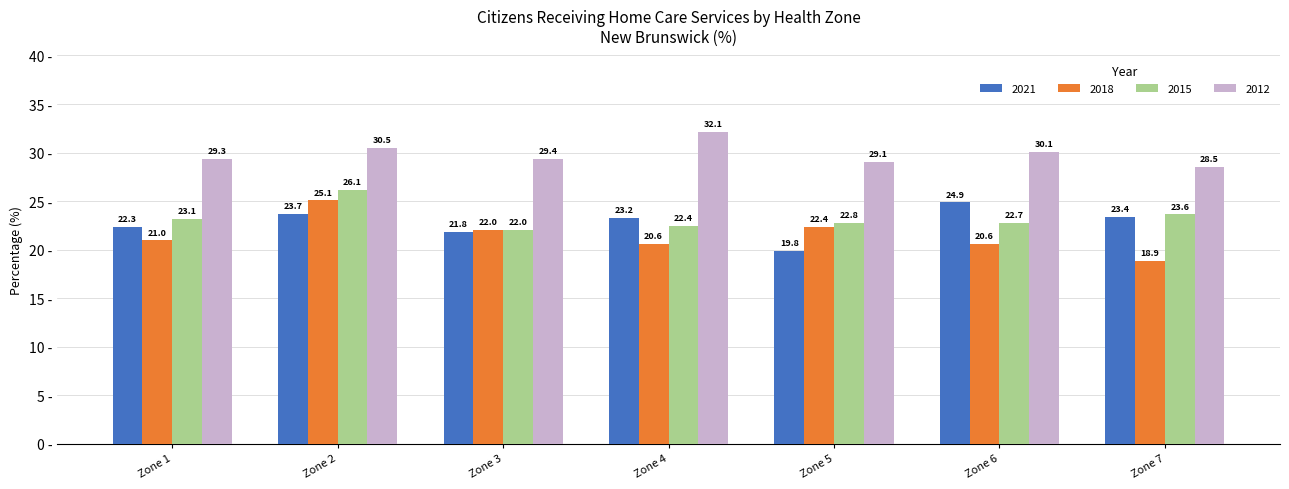

Rank the series by their maximum value, from highest to lowest.

2012, 2015, 2018, 2021